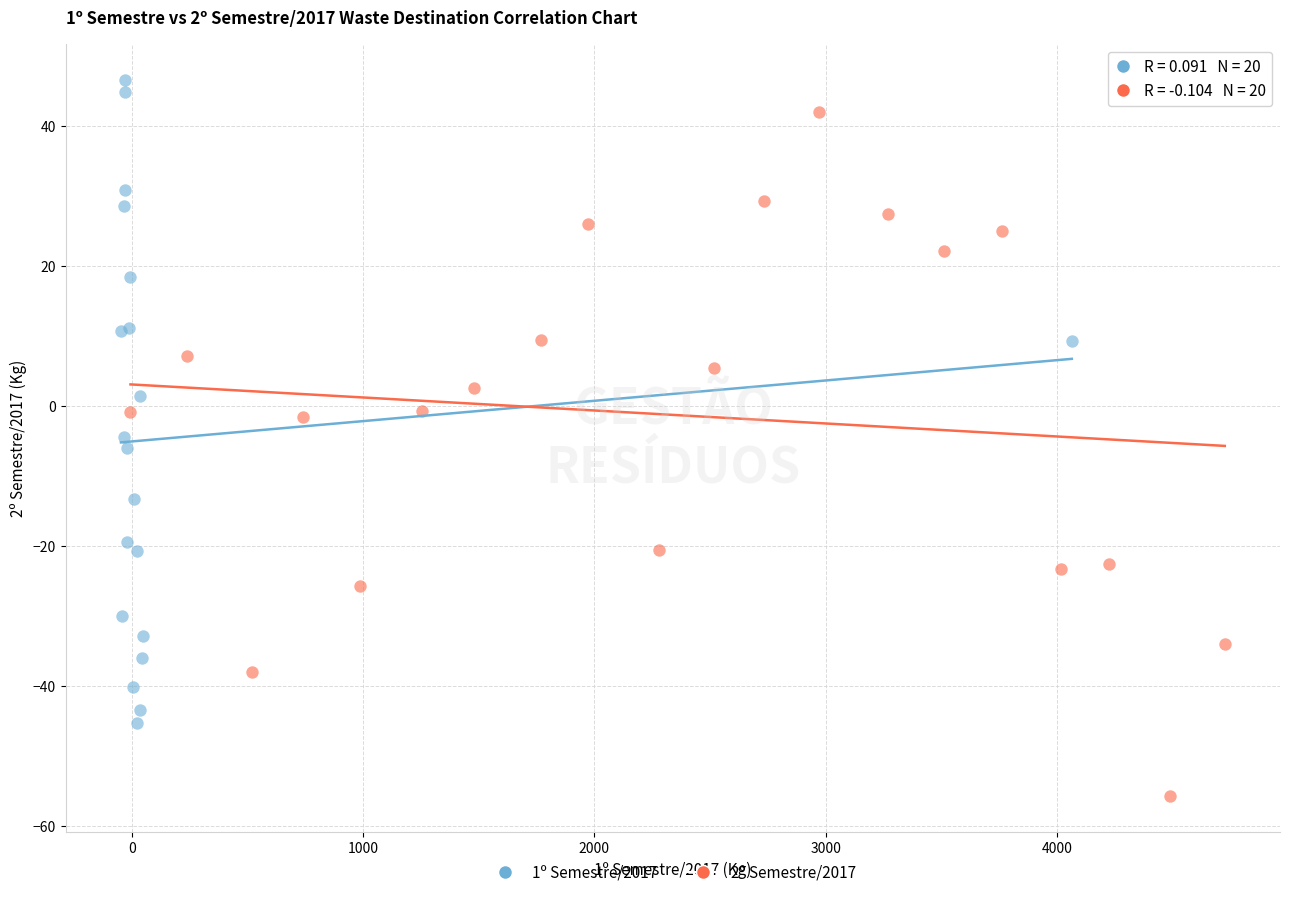

Which series reaches the maximum Y coordinate?

1º Semestre/2017